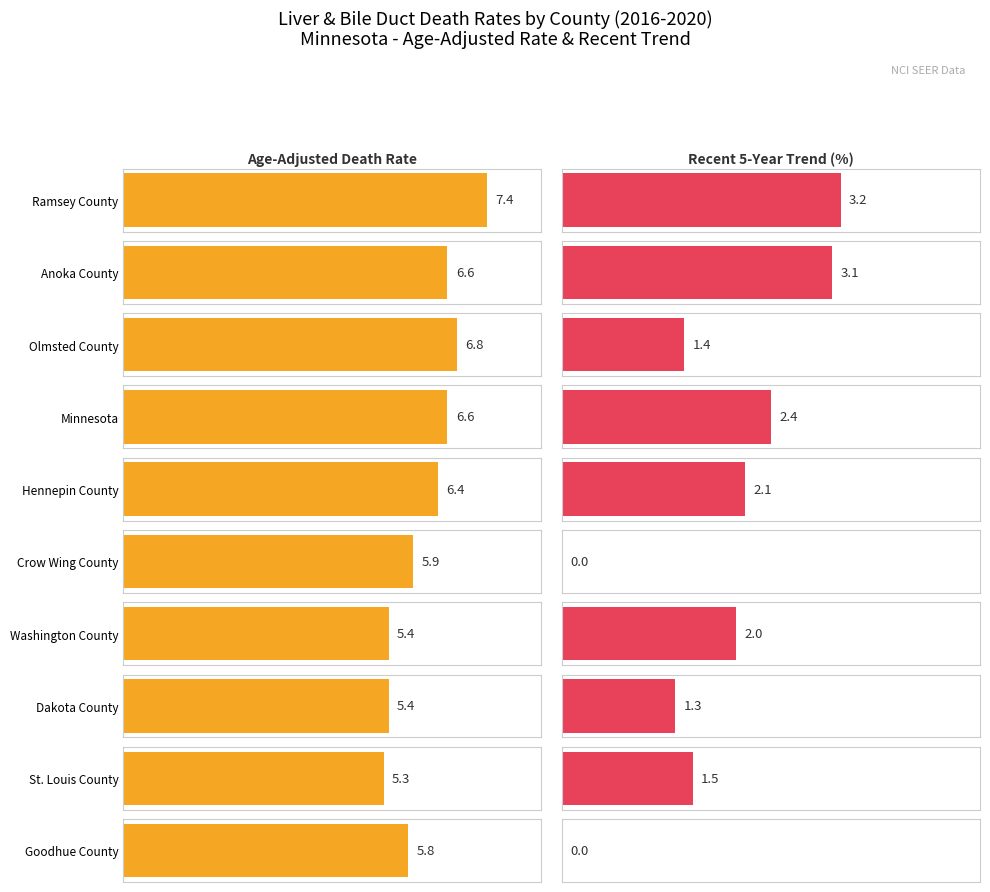

Rank the series at Ramsey County from lowest to highest value.

Recent 5-Year Trend, Age-Adjusted Death Rate